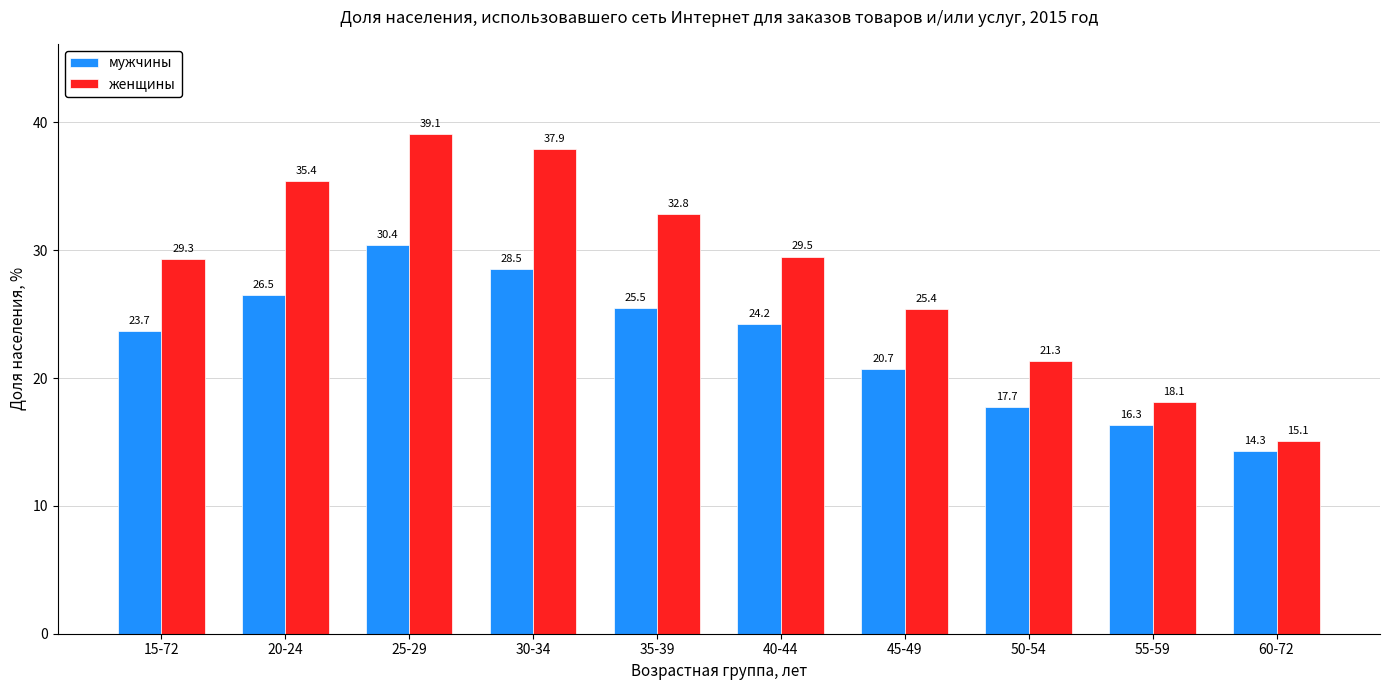

How many bars are there in total?

20